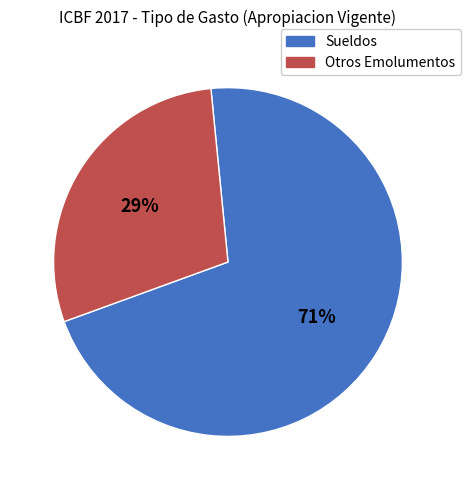

Does any single category account for the majority?

Yes